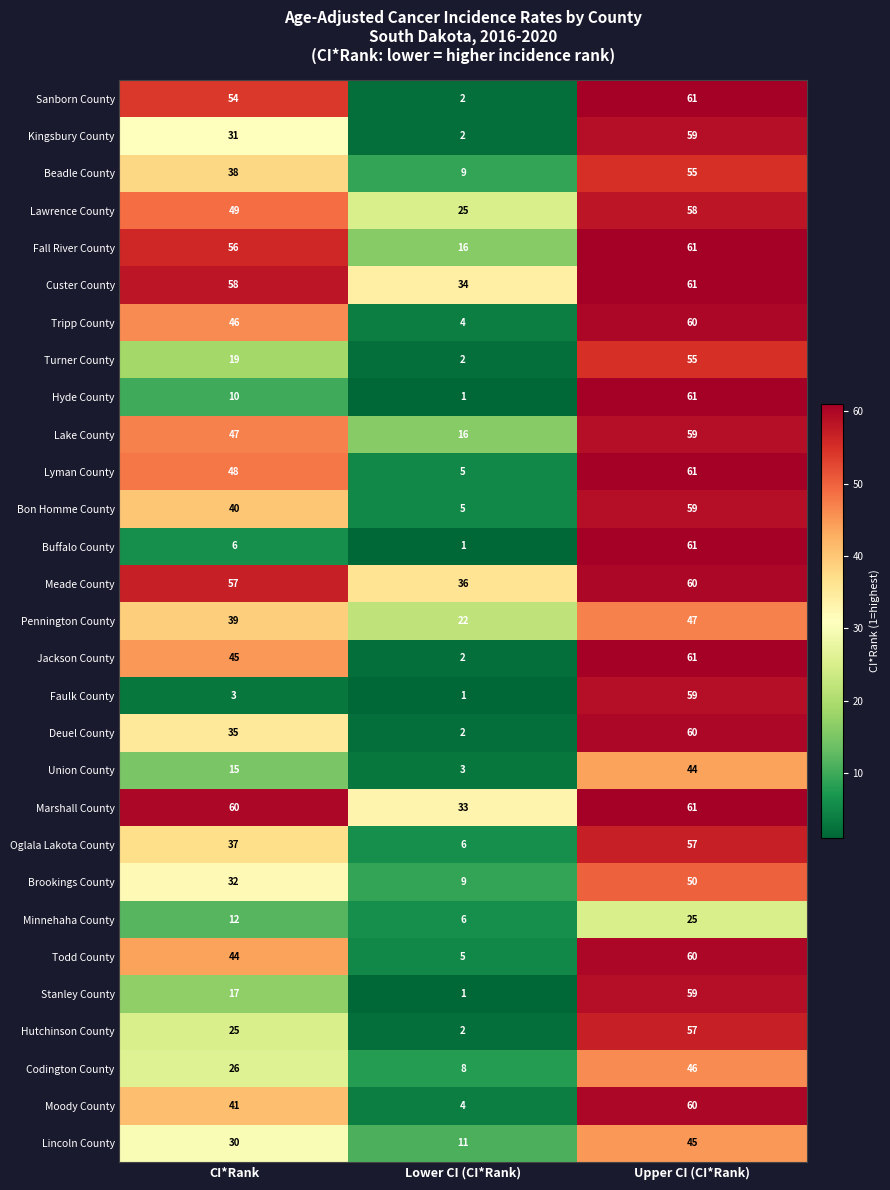

Rank the categories by Kingsbury County value from highest to lowest.

Upper CI (CI*Rank), CI*Rank, Lower CI (CI*Rank)